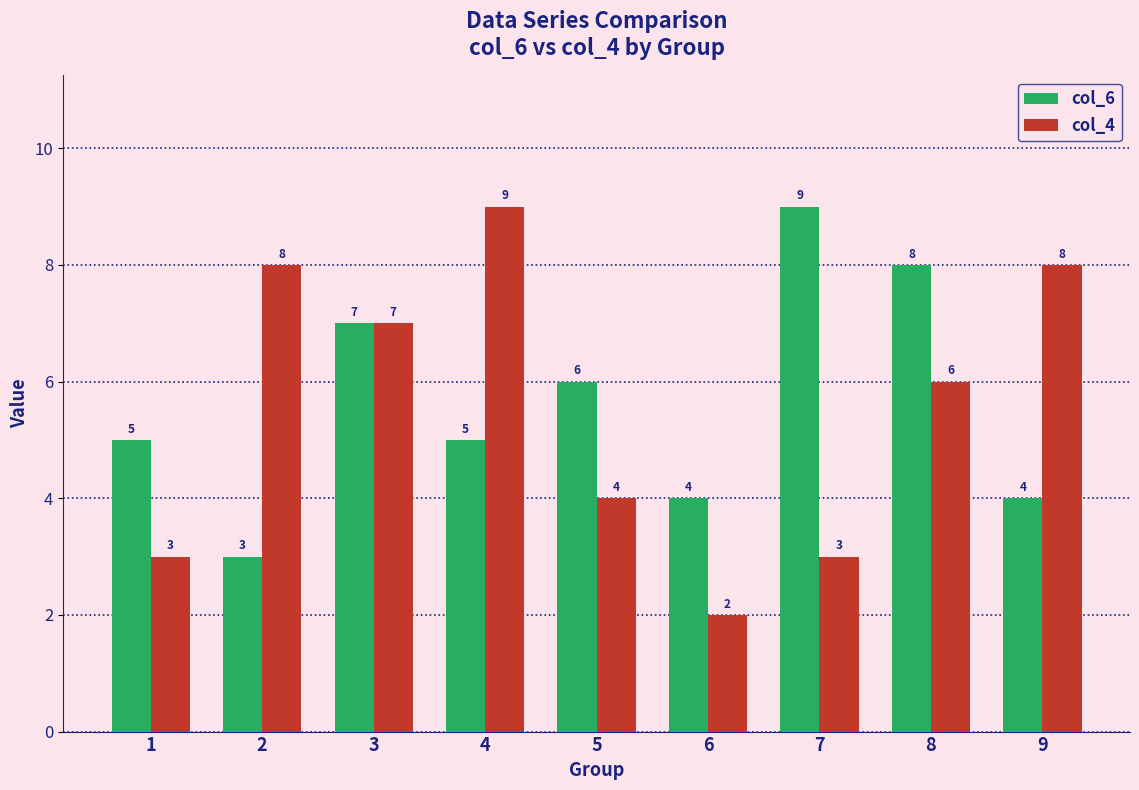

What is the sum of all col_4 values?

50